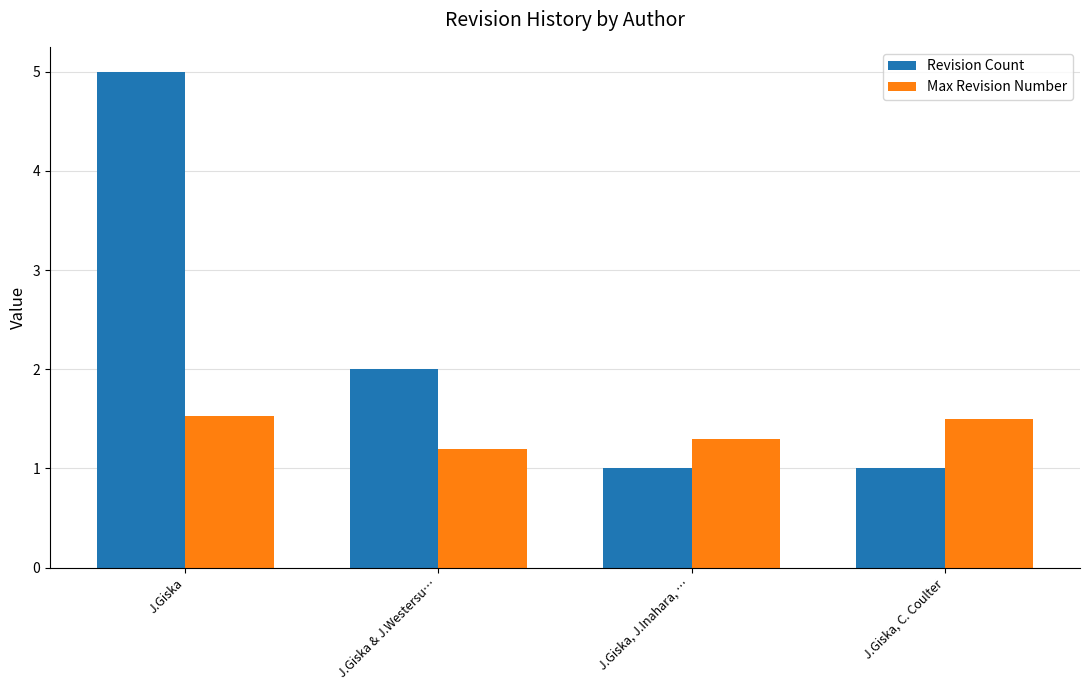

Rank the series by their maximum value, from highest to lowest.

Revision Count, Max Revision Number